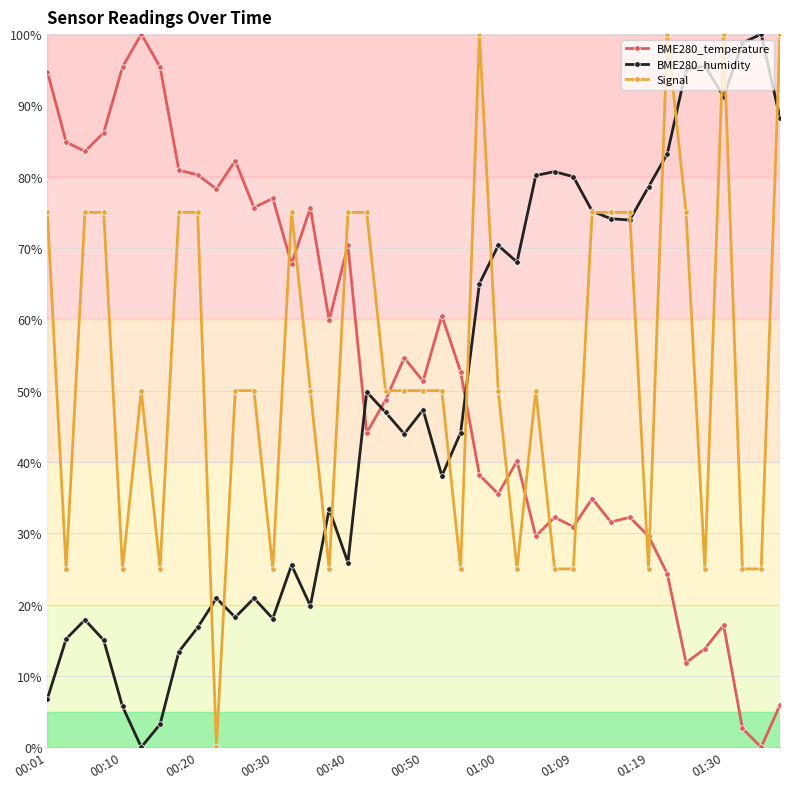

What is the value of the Signal point at the 23rd from the left?

25.0